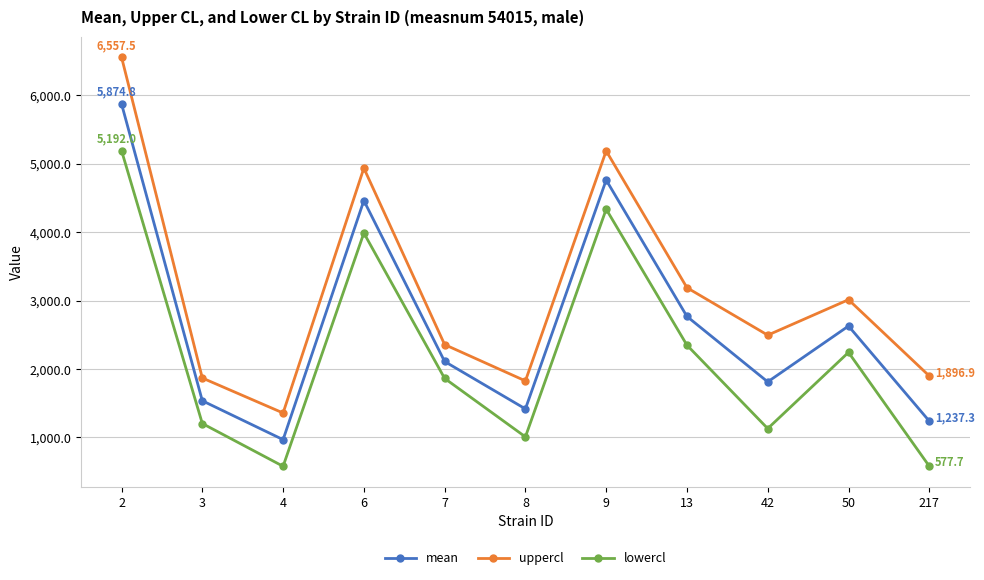

At which category is the sum across all series the highest?

2